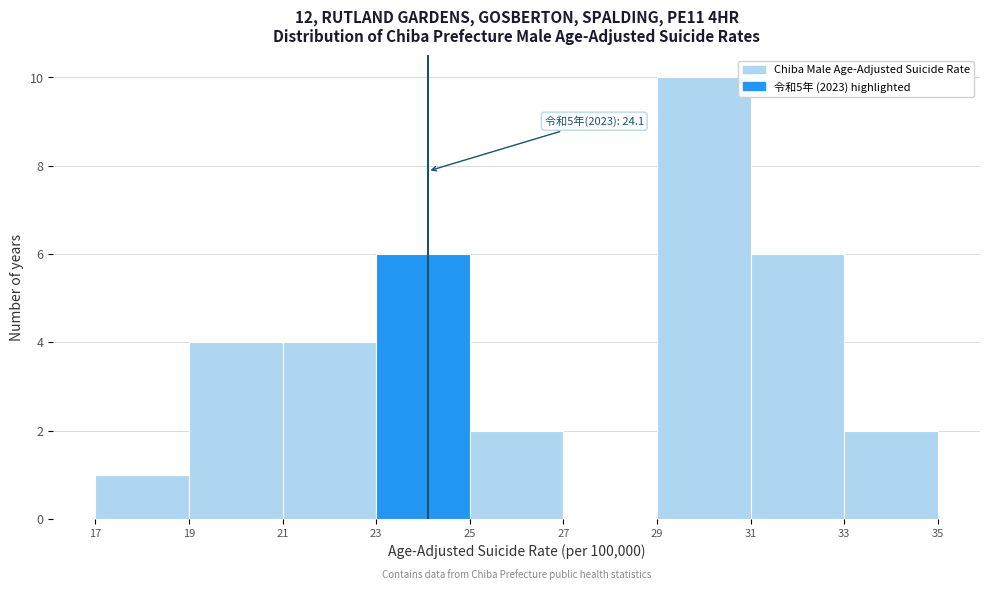

Over which range of the x-axis is the bar tallest?

29 to 31